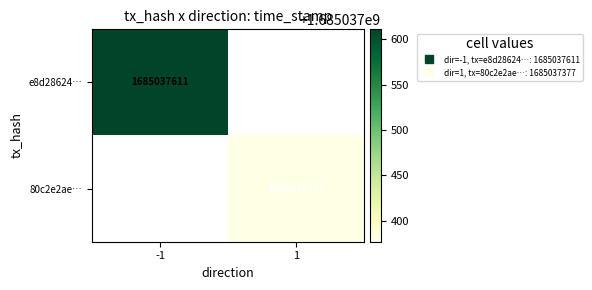

What is the approximate value of e8d28624f0ed0a0d7803fe52b000722f425cb97 at time_stamp?

1685037611